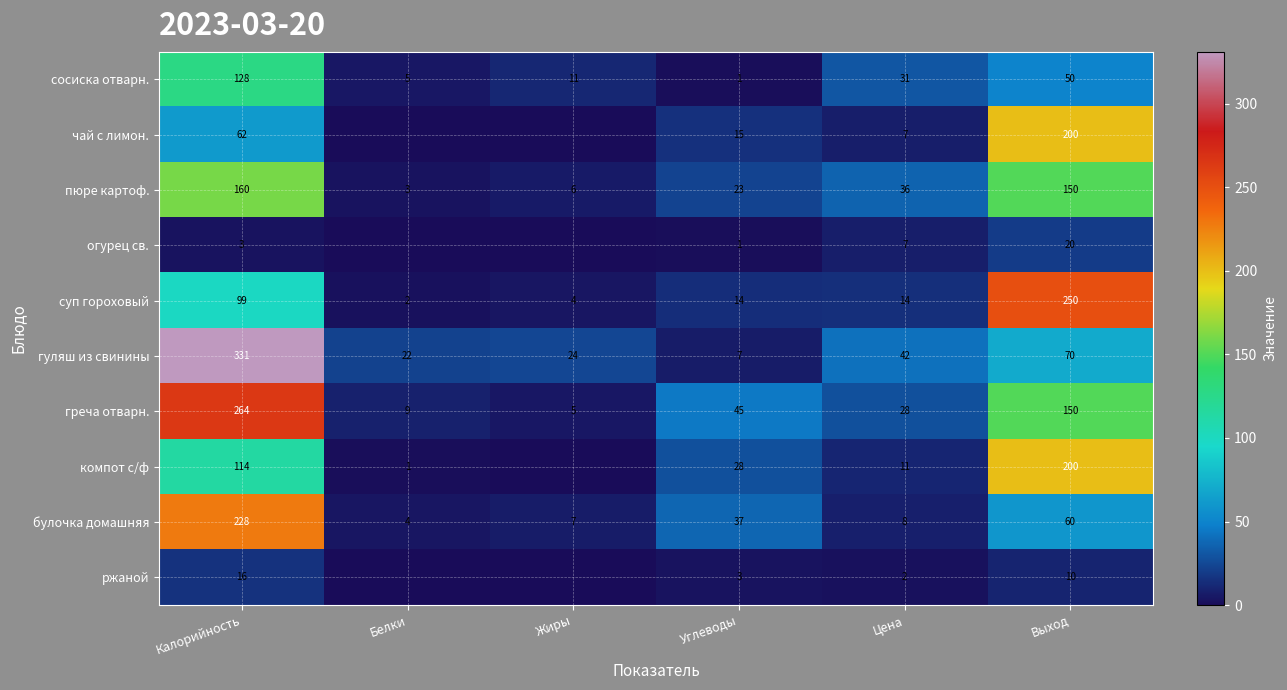

True or false: ржаной has a value of 1.4 at Цена.

False